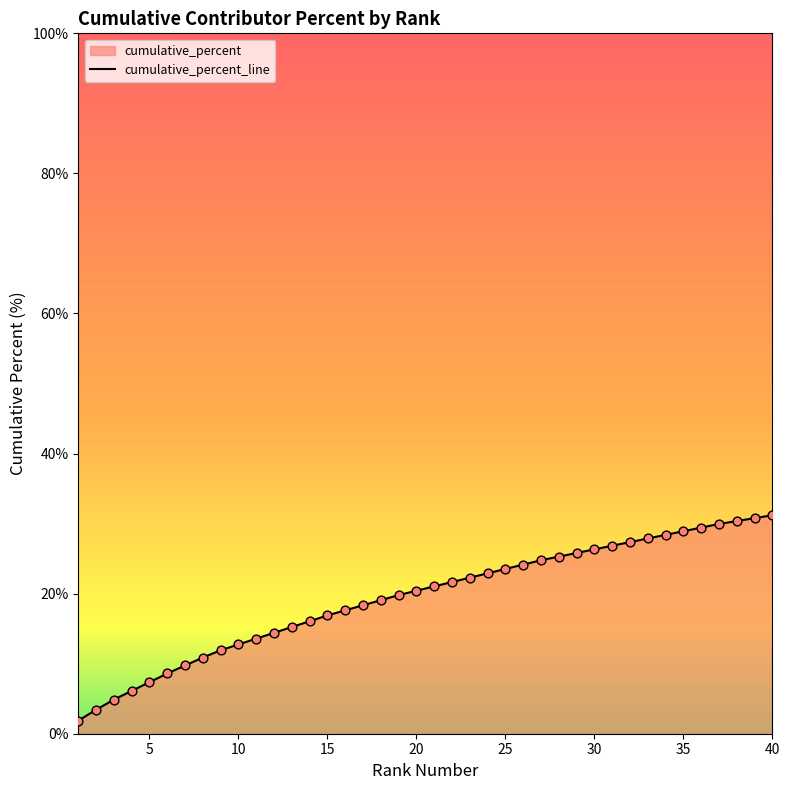

What is the difference between the maximum and minimum values?

29.3